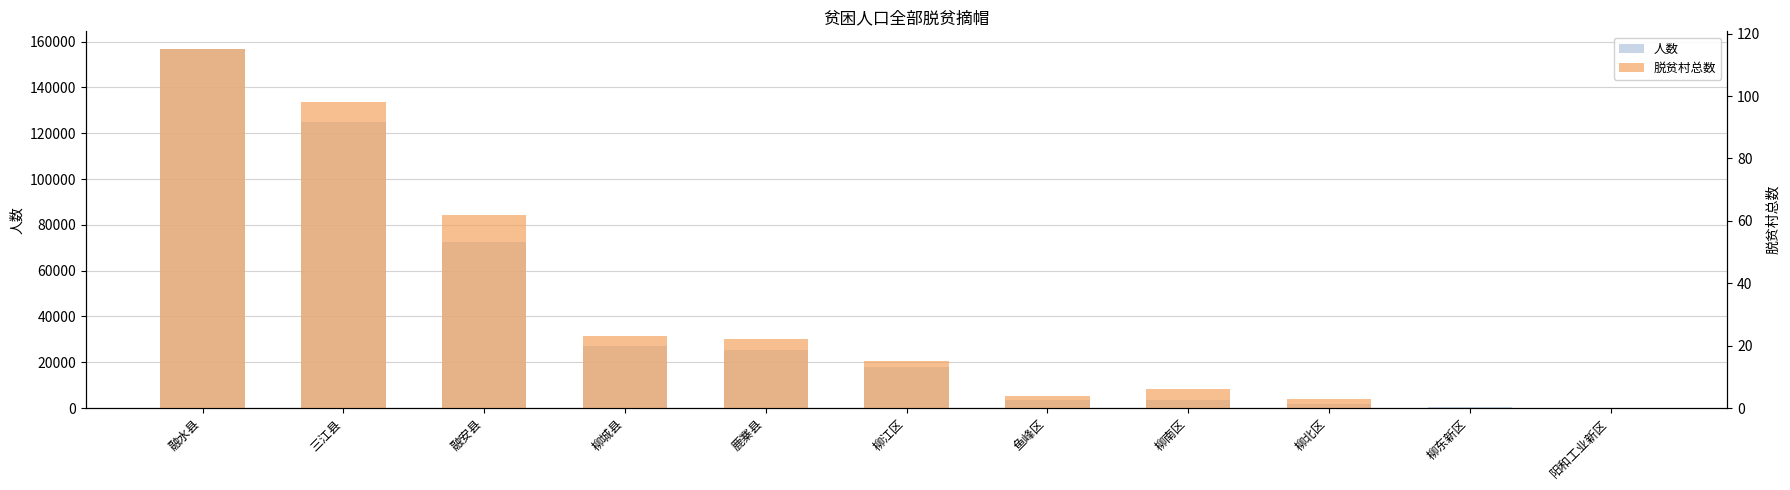

Reading left to right, list all the values displayed in this chart.

人数: 156645	124907	72607	27139	25559	17736	3417	3355	1822	392	96
脱贫村总数: 115	98	62	23	22	15	4	6	3	0	0